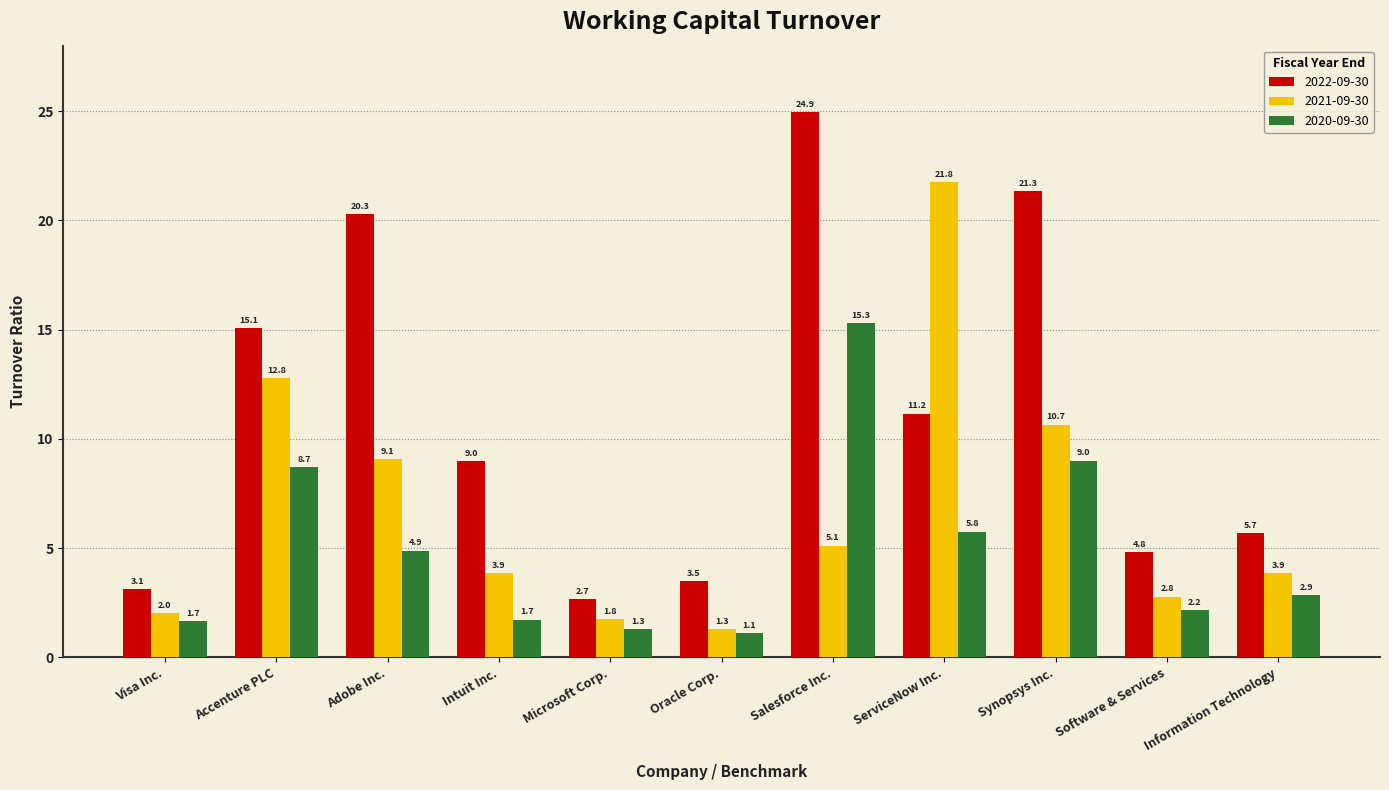

What is the label of the 6th bar from the left?

Oracle Corp.